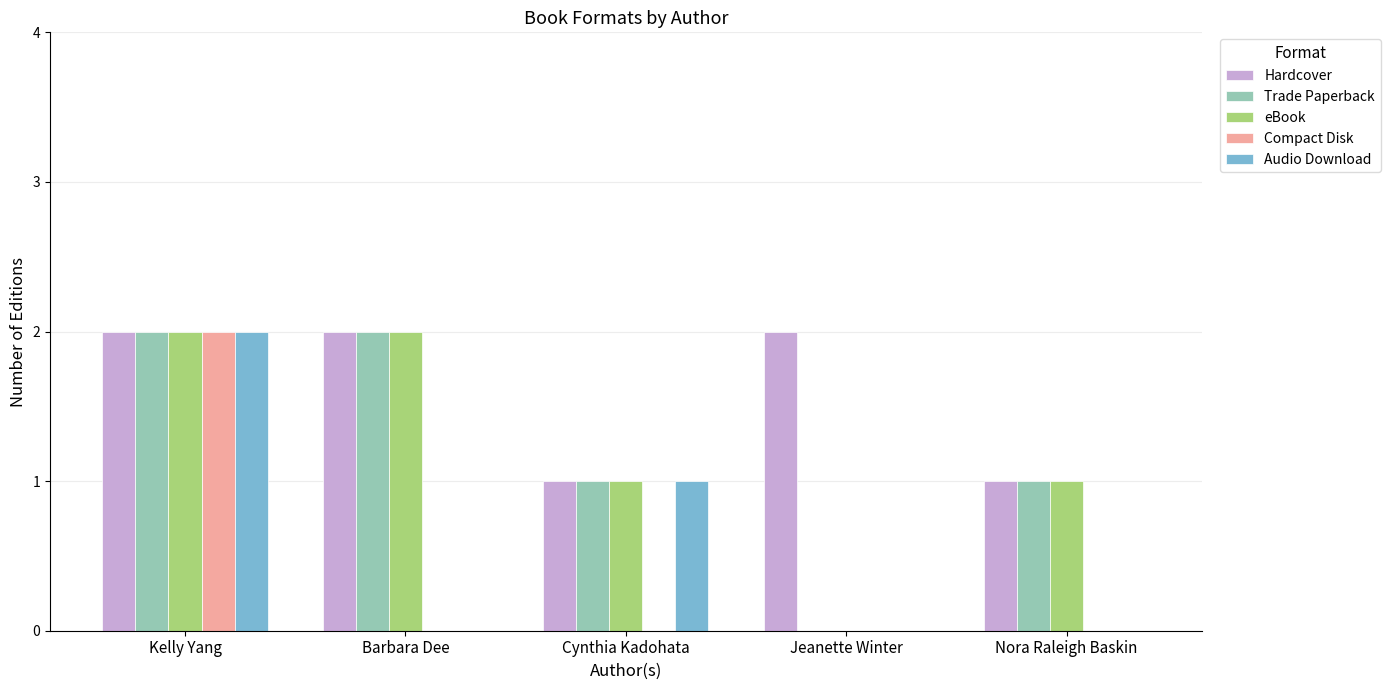

What is the total value across all series at Cynthia Kadohata?

4